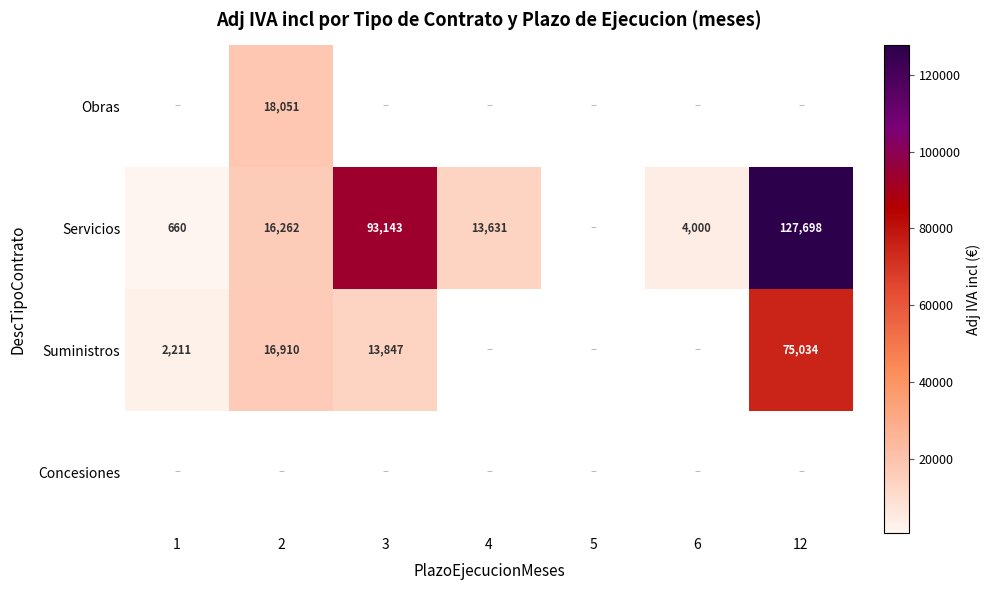

Count the number of categories in the chart.

7